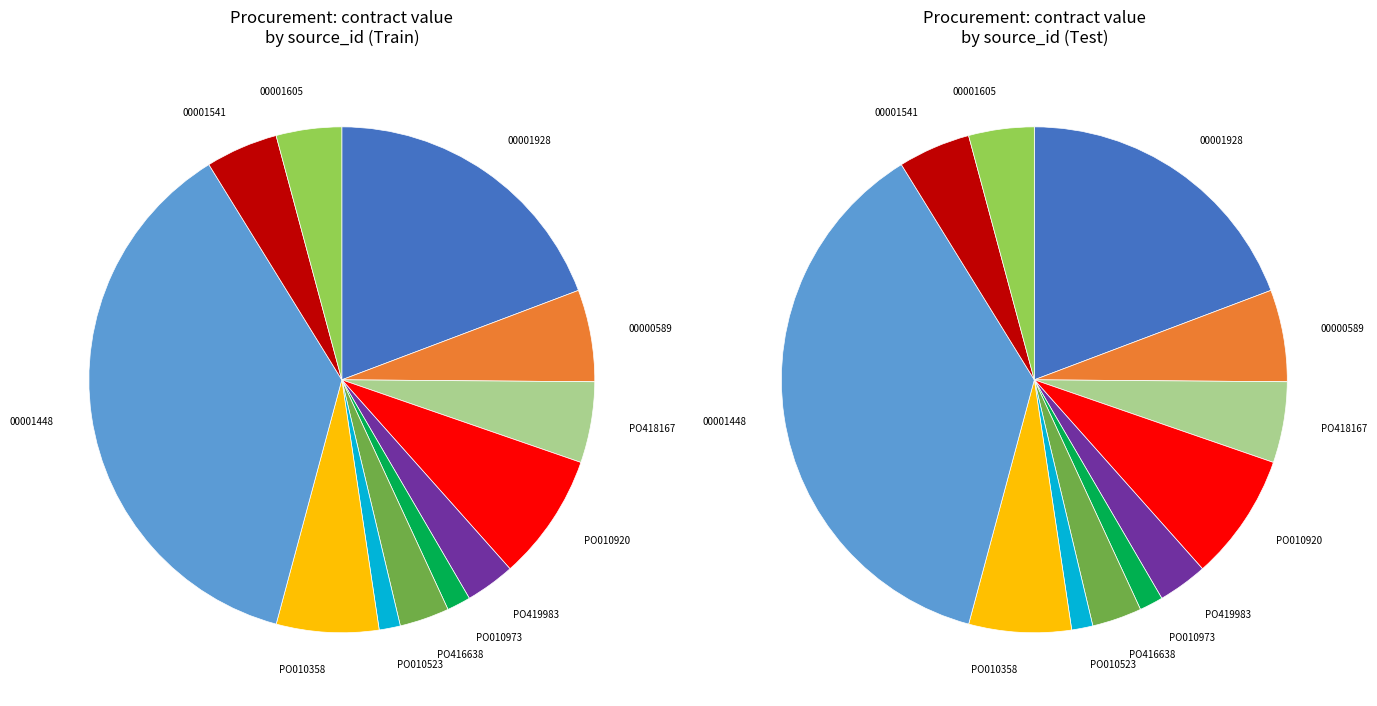

How many slices are in this pie chart?

12